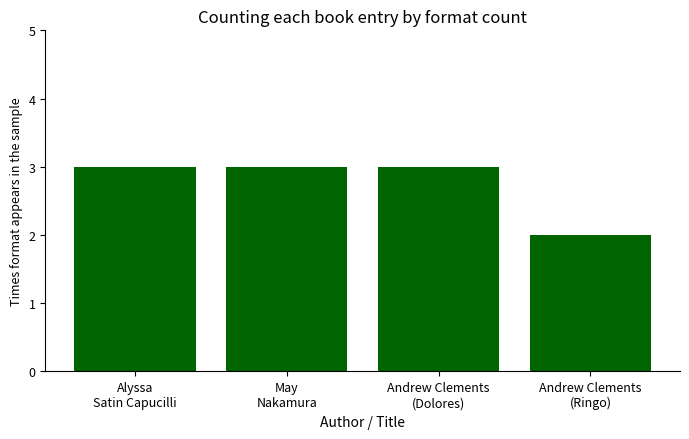

True or false: the data shows 1 at May
Nakamura.

False